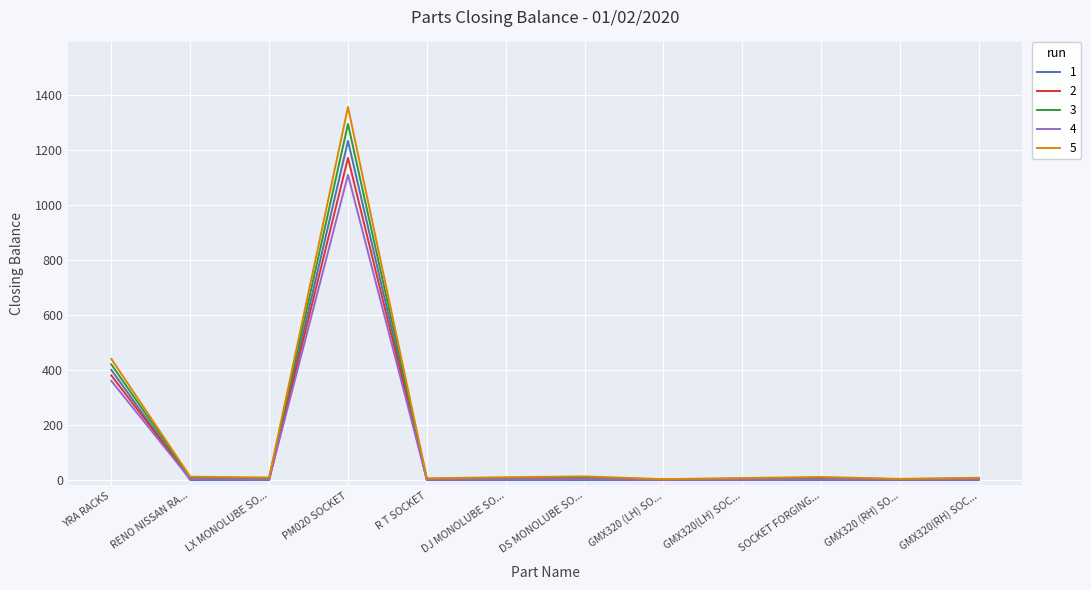

What is the greatest value displayed?

1355.2